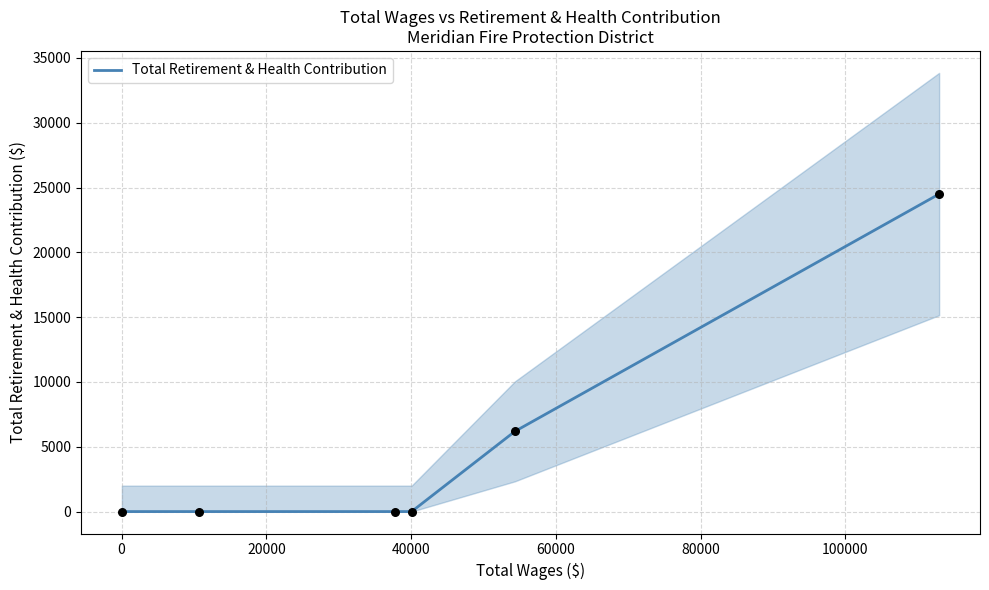

What is the highest value of the Total Retirement & Health Contribution series?

24500